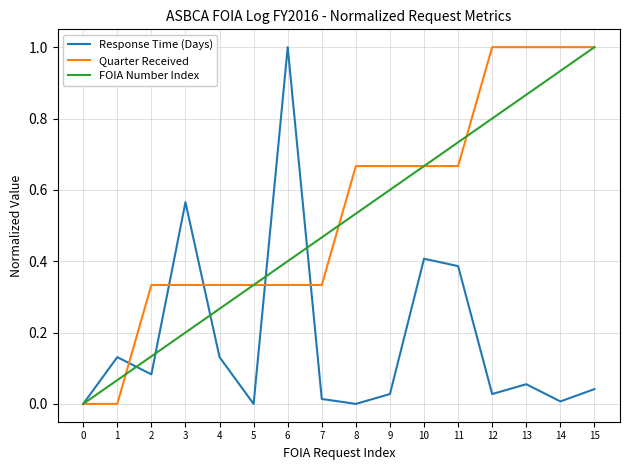

True or false: FOIA Number Index and Response Time (Days) intersect in this chart.

True